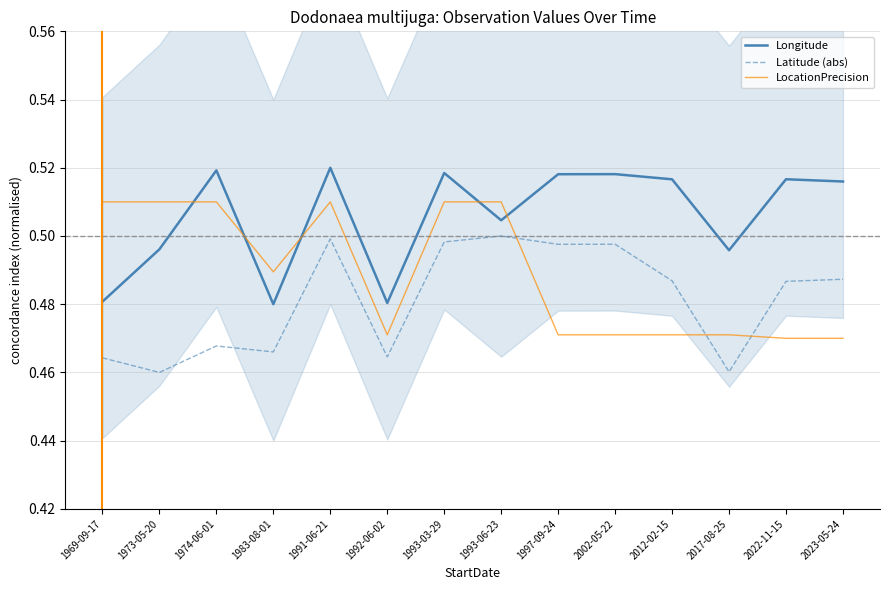

The value of LocationPrecision at 1993-06-23 is 0.5. True or false?

True